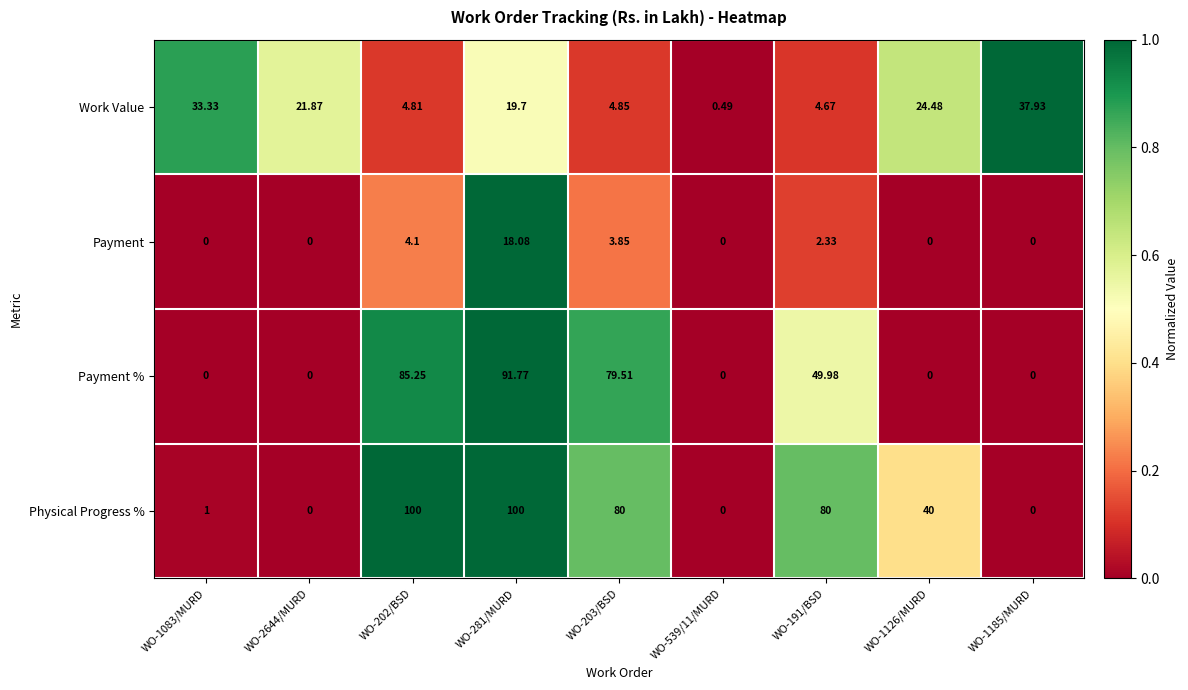

How many distinct data groups are displayed?

4